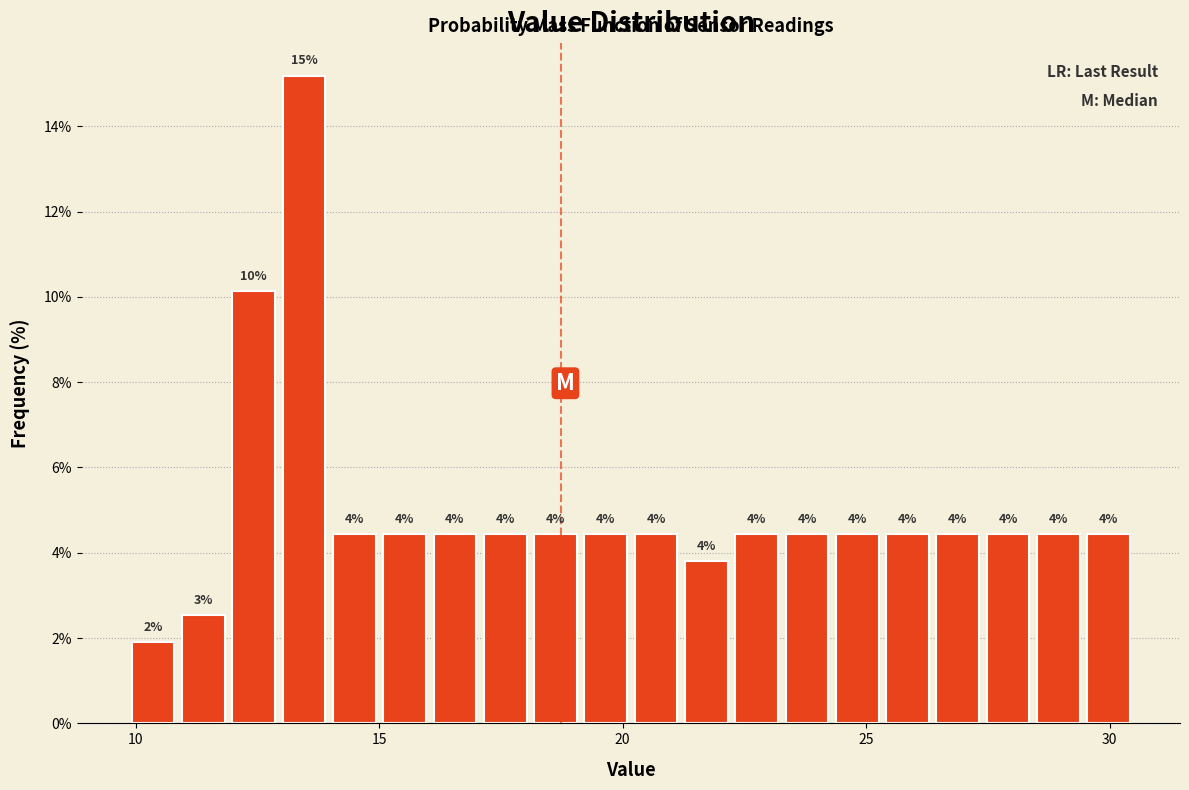

Around what value on the x-axis is the tallest bar? Give the approximate position of its centre, as read against the axis.

13.5